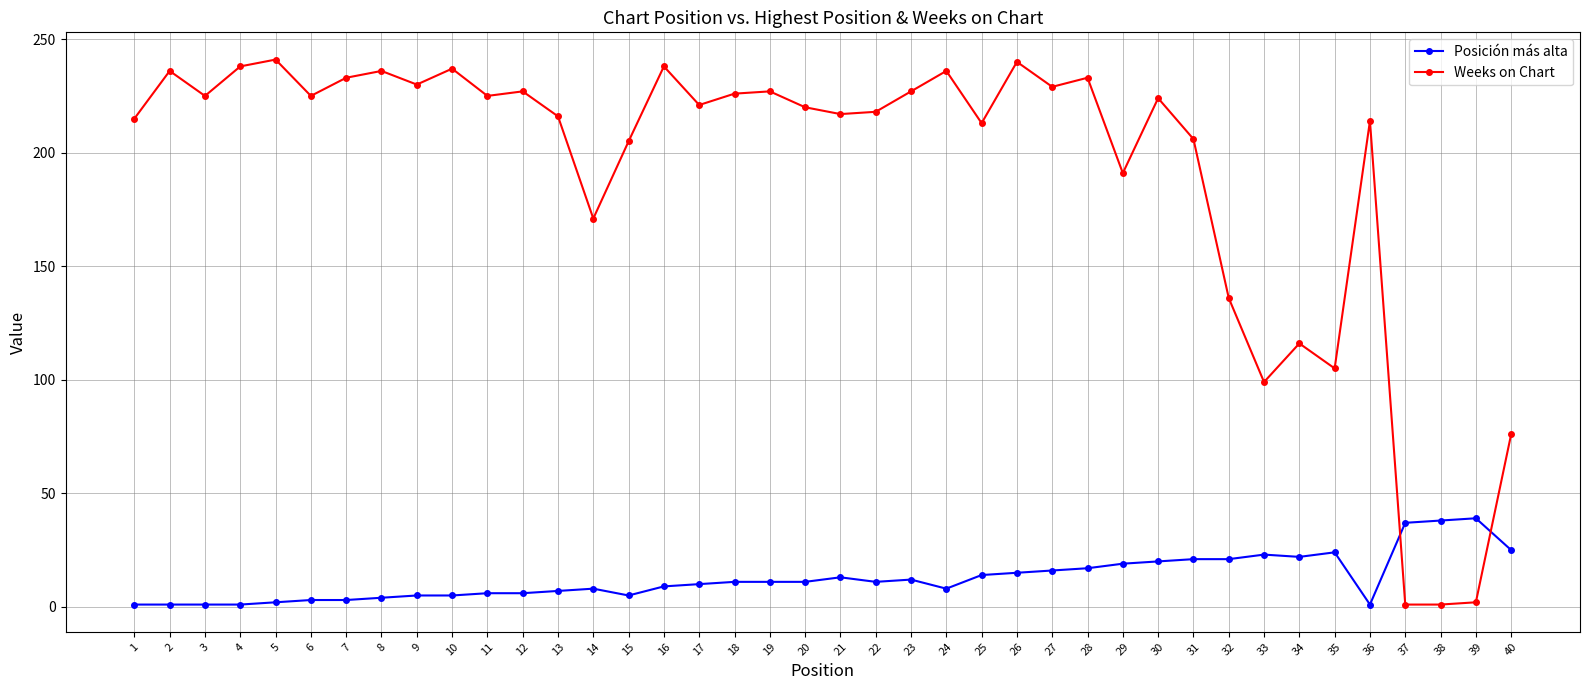

What is the average value of the Weeks on Chart series?

192